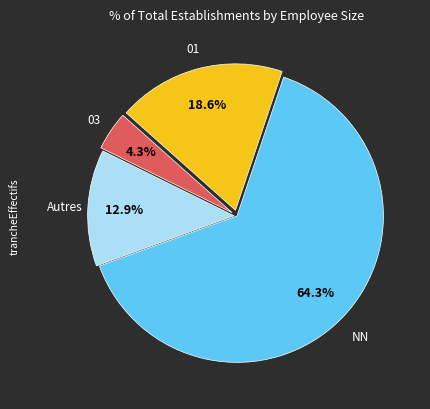

Does any single category account for the majority?

Yes